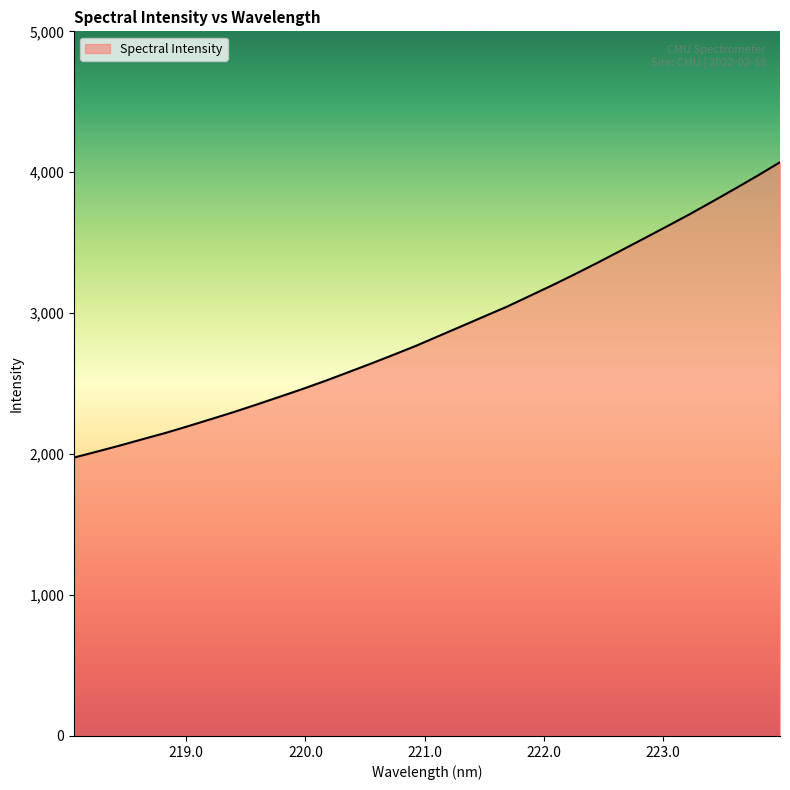

What is the difference between the maximum and minimum values?

2095.2